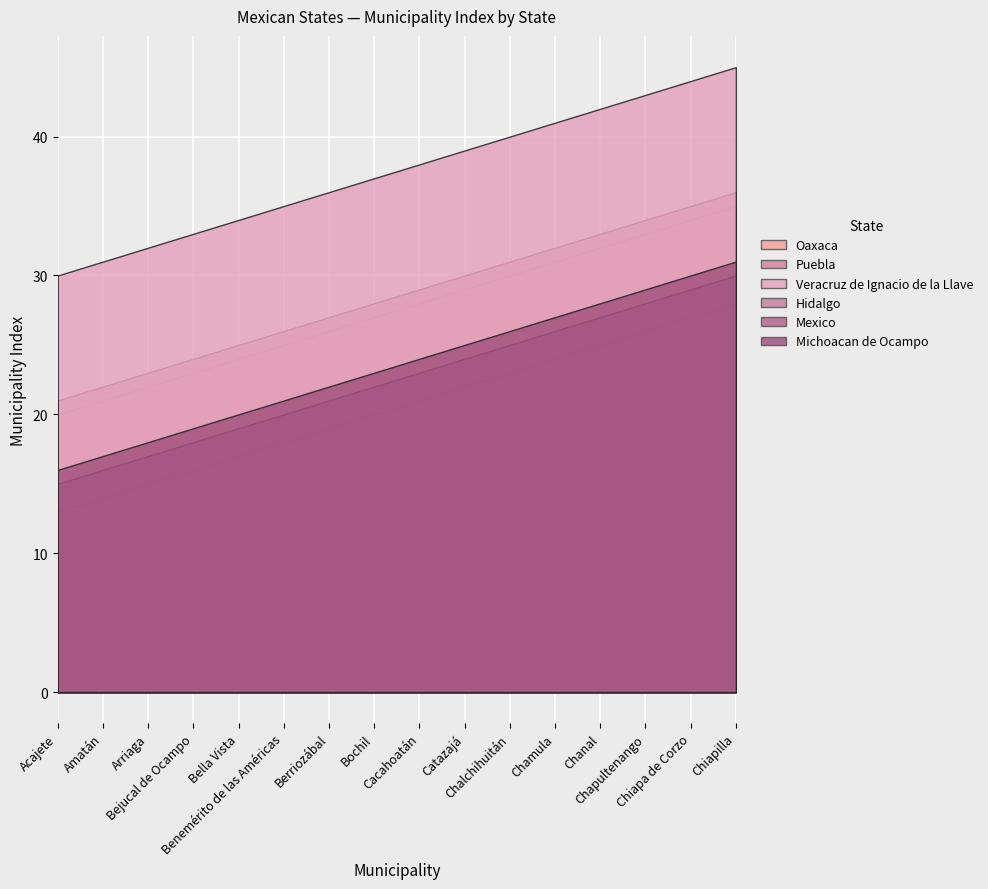

The value of Oaxaca at Acajete is 20. True or false?

True